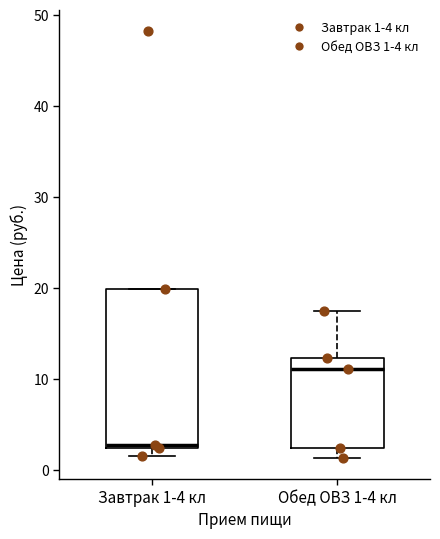

Reading left to right, read every box against the y-axis: the position of its median line, the range the box covers, and the ends of its whiskers. The values are not printed on the chart, so give them approximately, as read against the axis.

Завтрак 1-4 кл: median 3, box 2 to 20, whiskers 2 (just below the box's lower edge) to 20
Обед ОВЗ 1-4 кл: median 11, box 2 to 12, whiskers 1 to 17